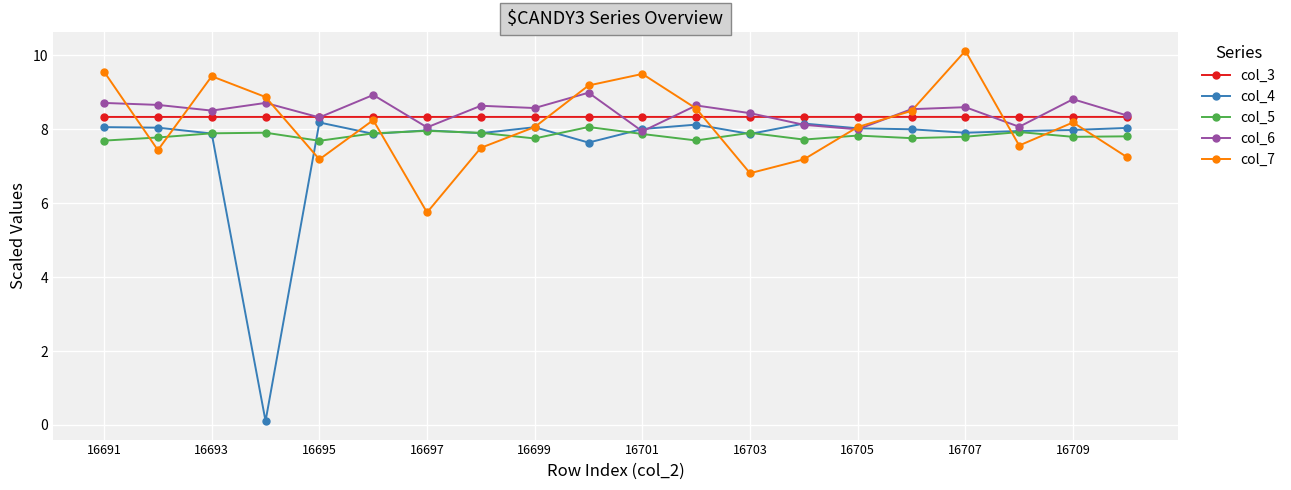

True or false: col_3 and col_5 intersect in this chart.

False